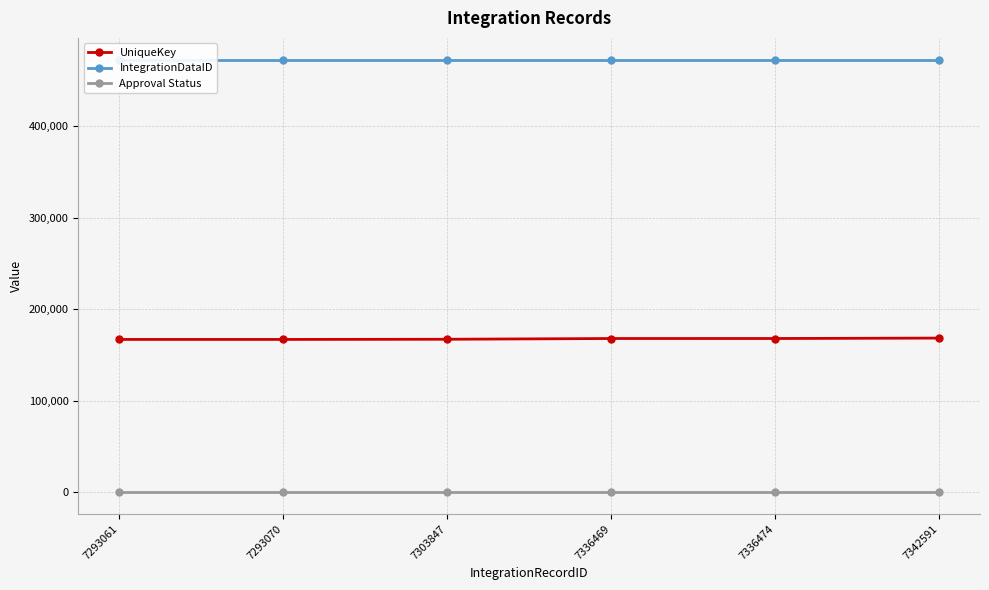

Is it true that IntegrationDataID equals 650013 at 7293070?

False